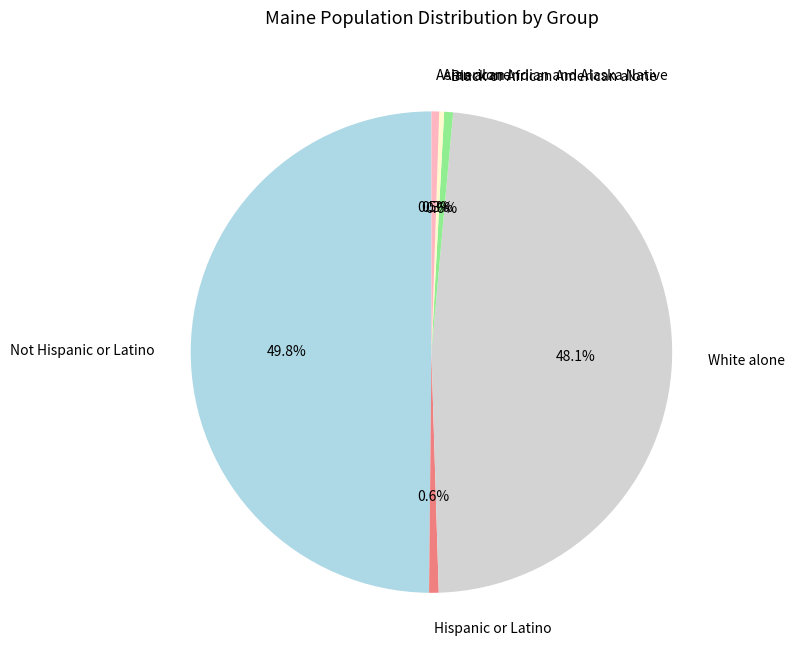

Does Asian alone account for over 50% of the chart?

No